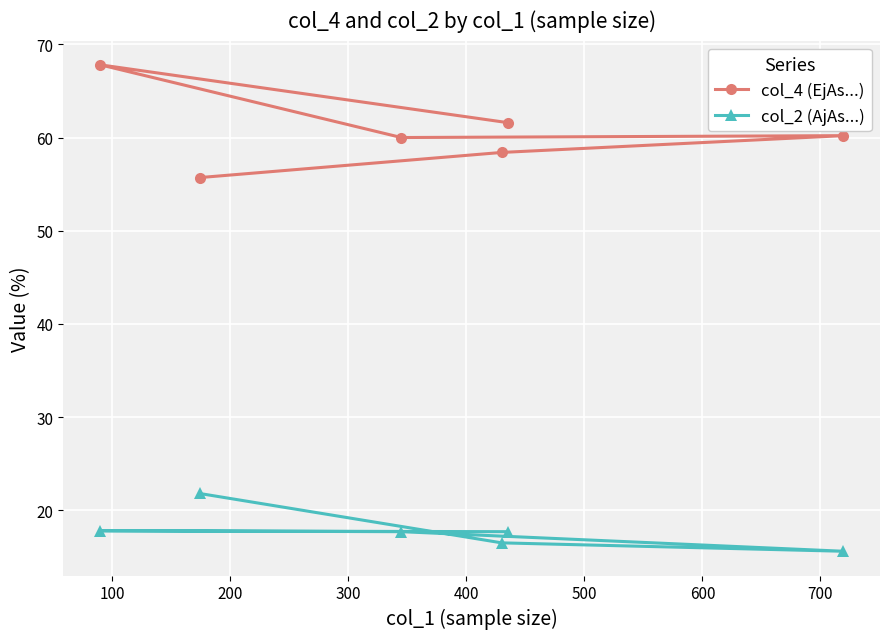

True or false: col_4 (EjAs...) and col_2 (AjAs...) intersect in this chart.

False